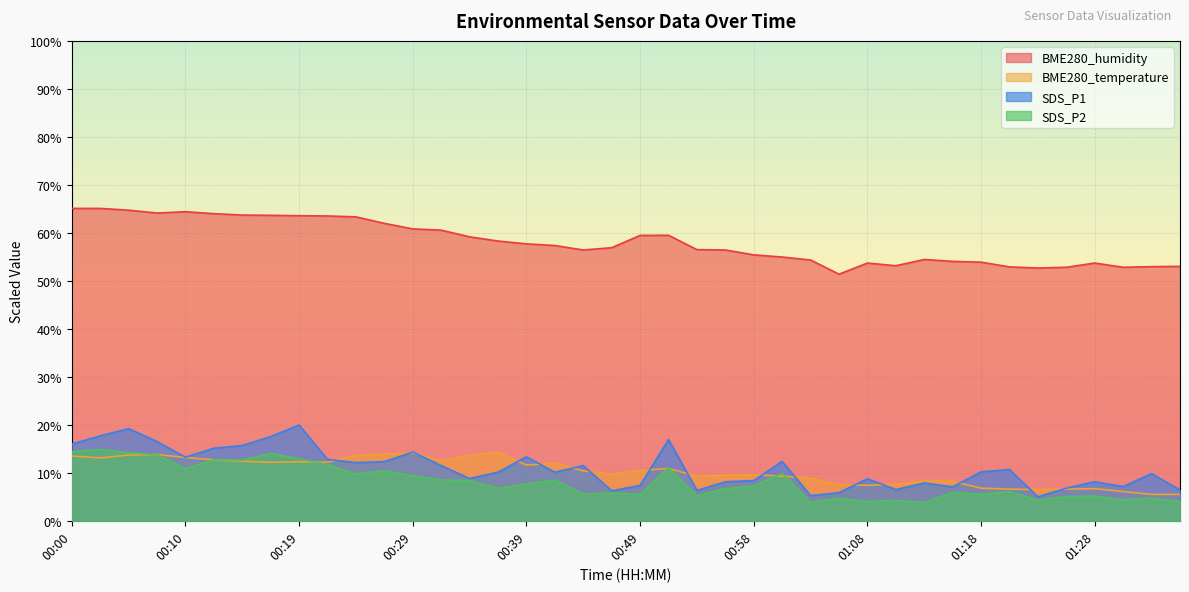

True or false: SDS_P1 and SDS_P2 intersect in this chart.

False